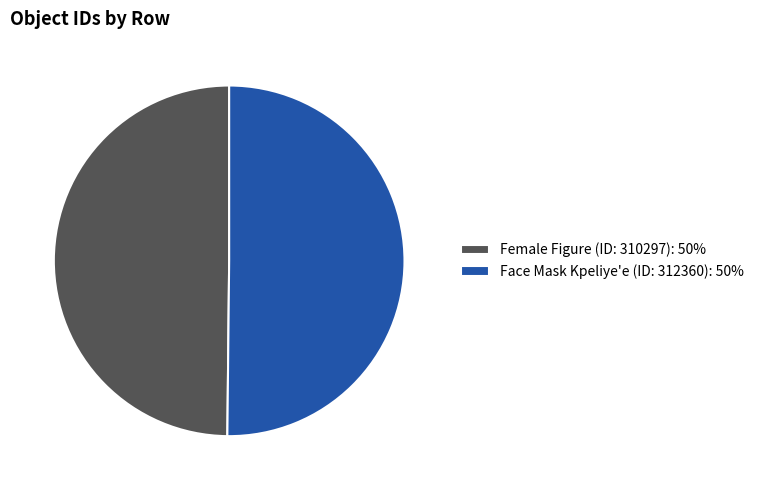

Is it true that Face Mask Kpeliye'e (ID: 312360): 50% is 50% of the pie?

True